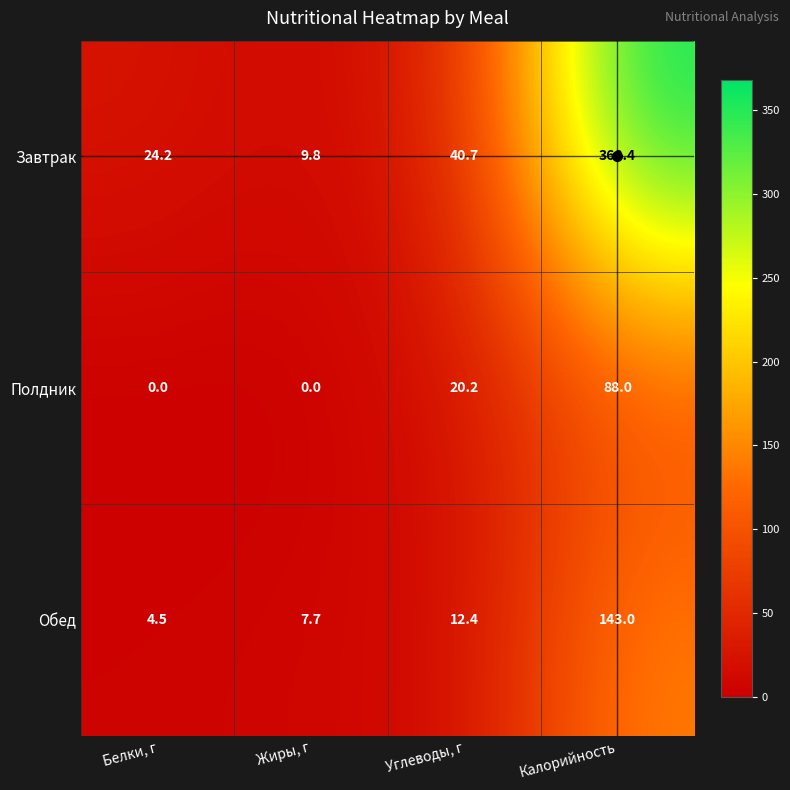

Which series has the largest total across all categories?

Завтрак